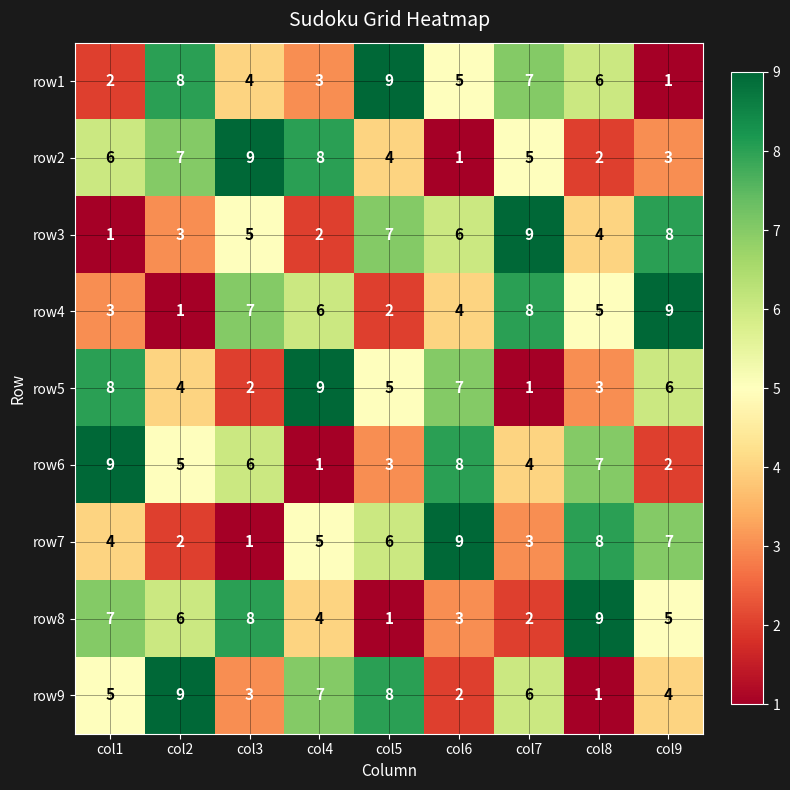

At which label is row8 closest to 5?

col9